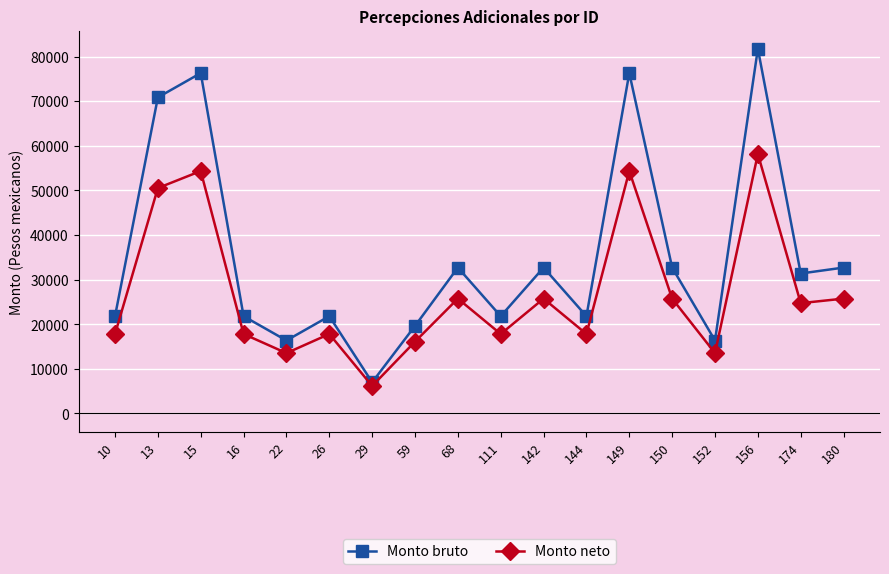

What is the sum of the Monto neto values at 29 and 144?

23967.1